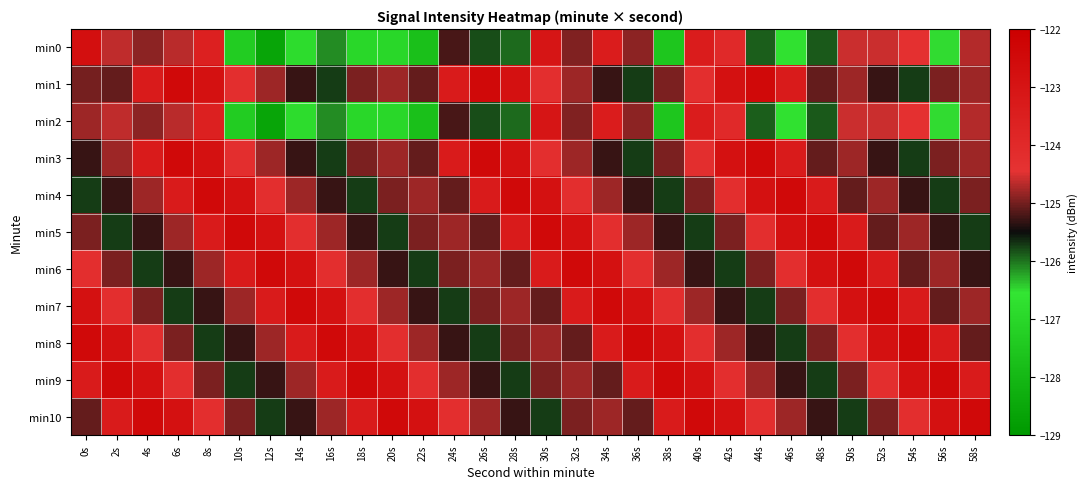

Rank the series at 36s from lowest to highest value.

min1, min3, min4, min10, min0, min2, min5, min6, min9, min7, min8